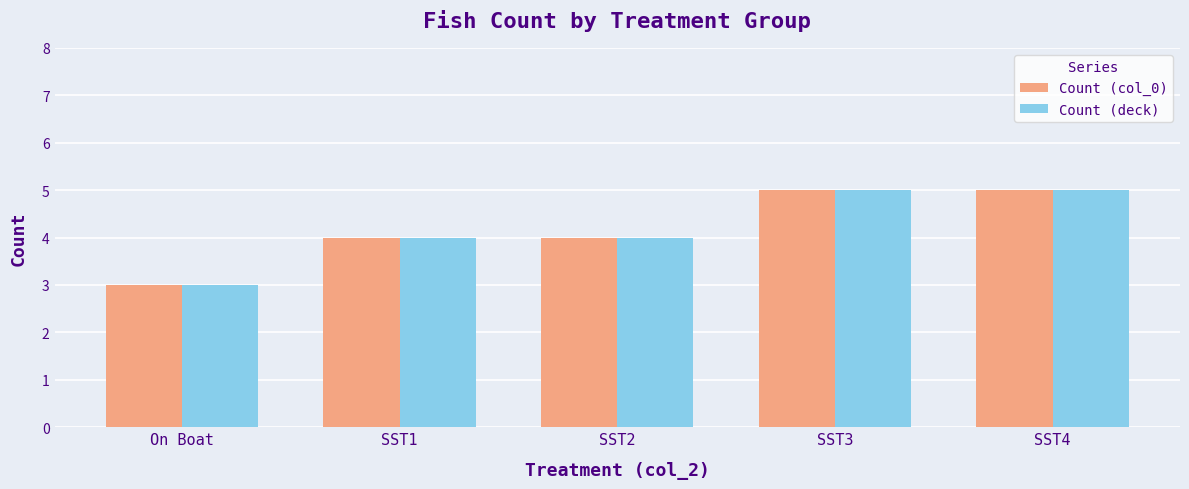

What is the difference between the second highest and second lowest values in the Count (deck) series?

1